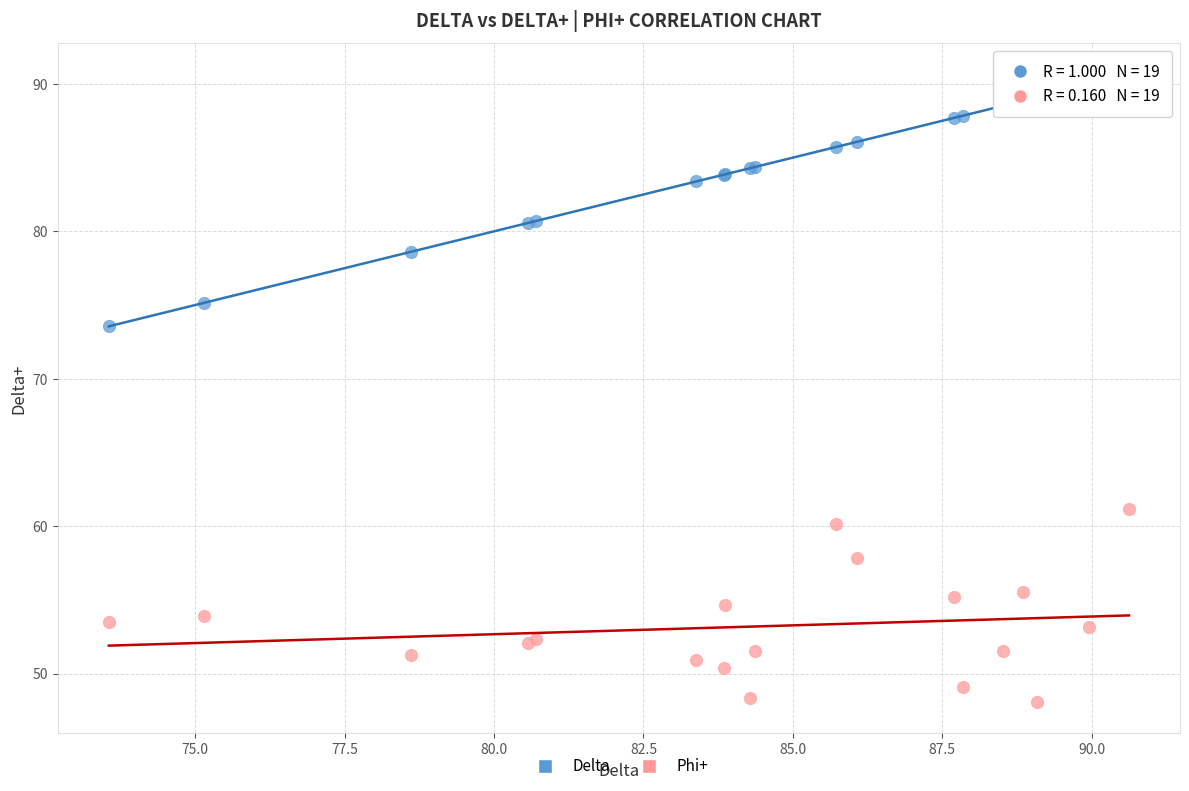

Which series has the widest spread of Y values?

Delta